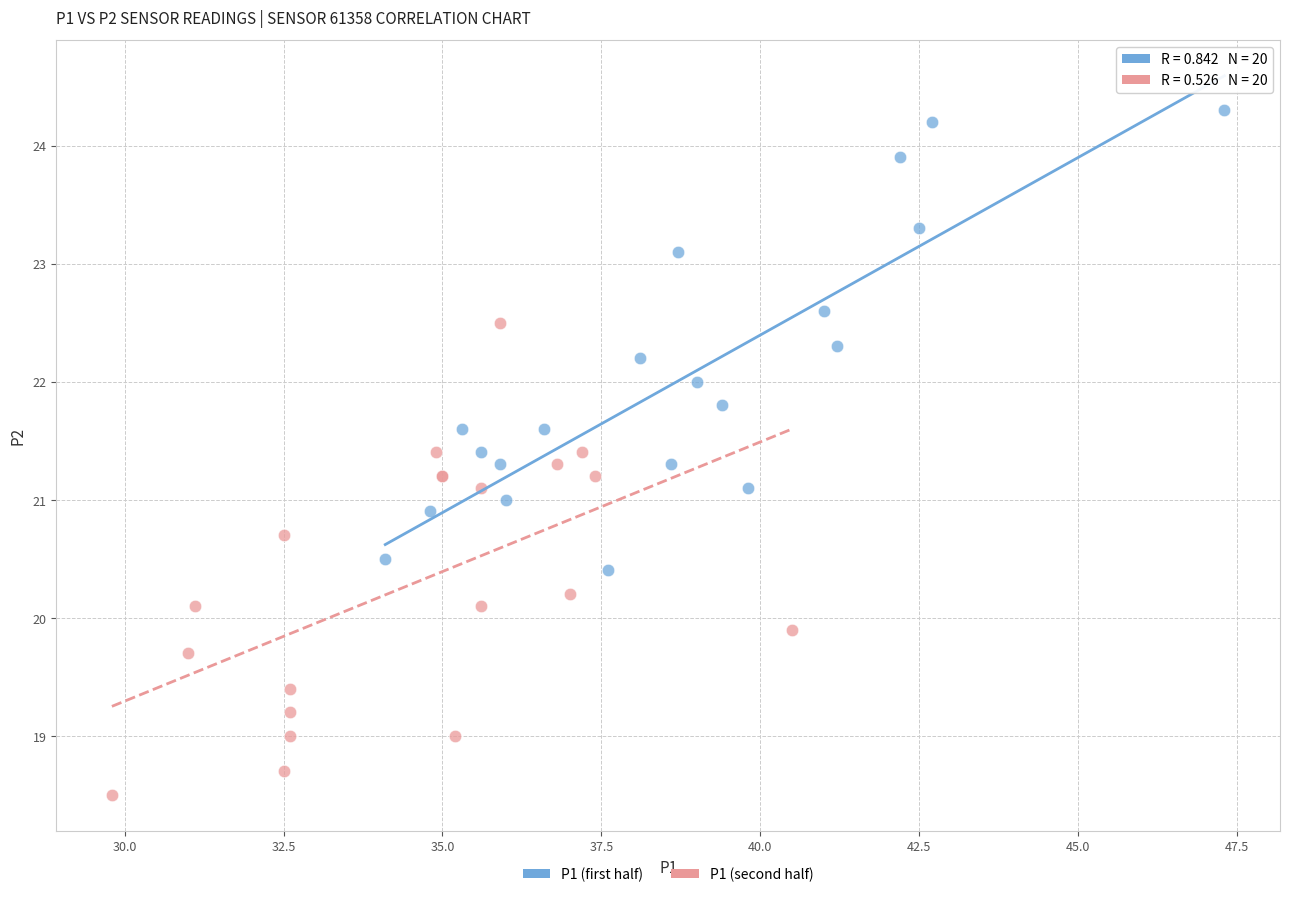

Which series reaches the maximum Y coordinate?

P1 (first half)